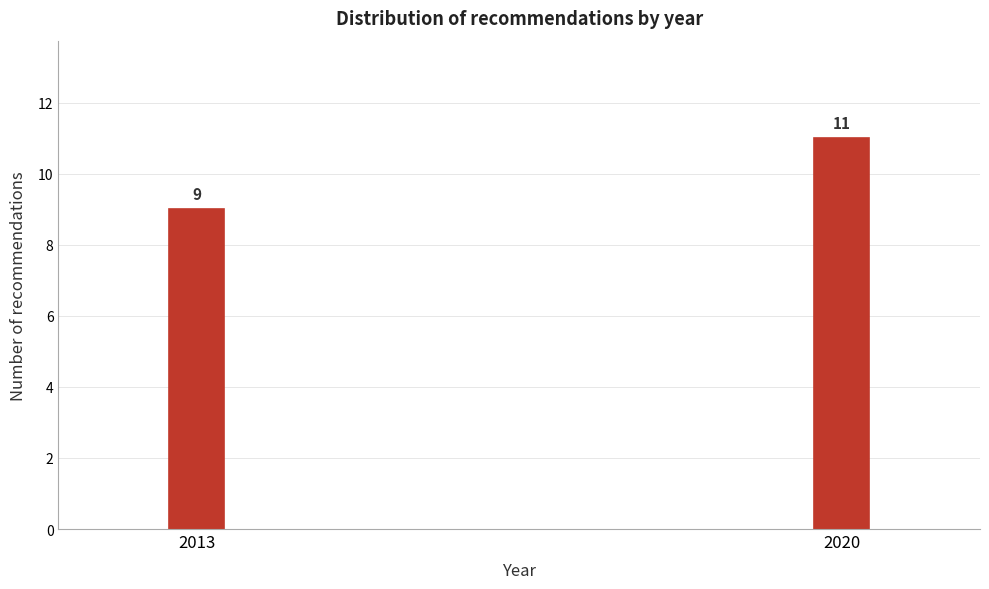

Reading right to left, list all the values displayed in this chart.

11	9